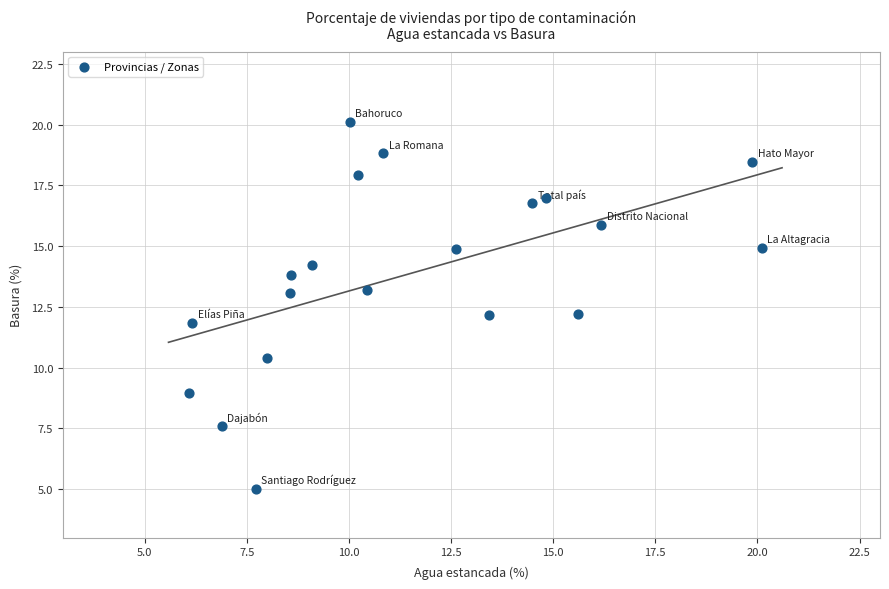

What is the range of Y values (max minus min)?

15.1